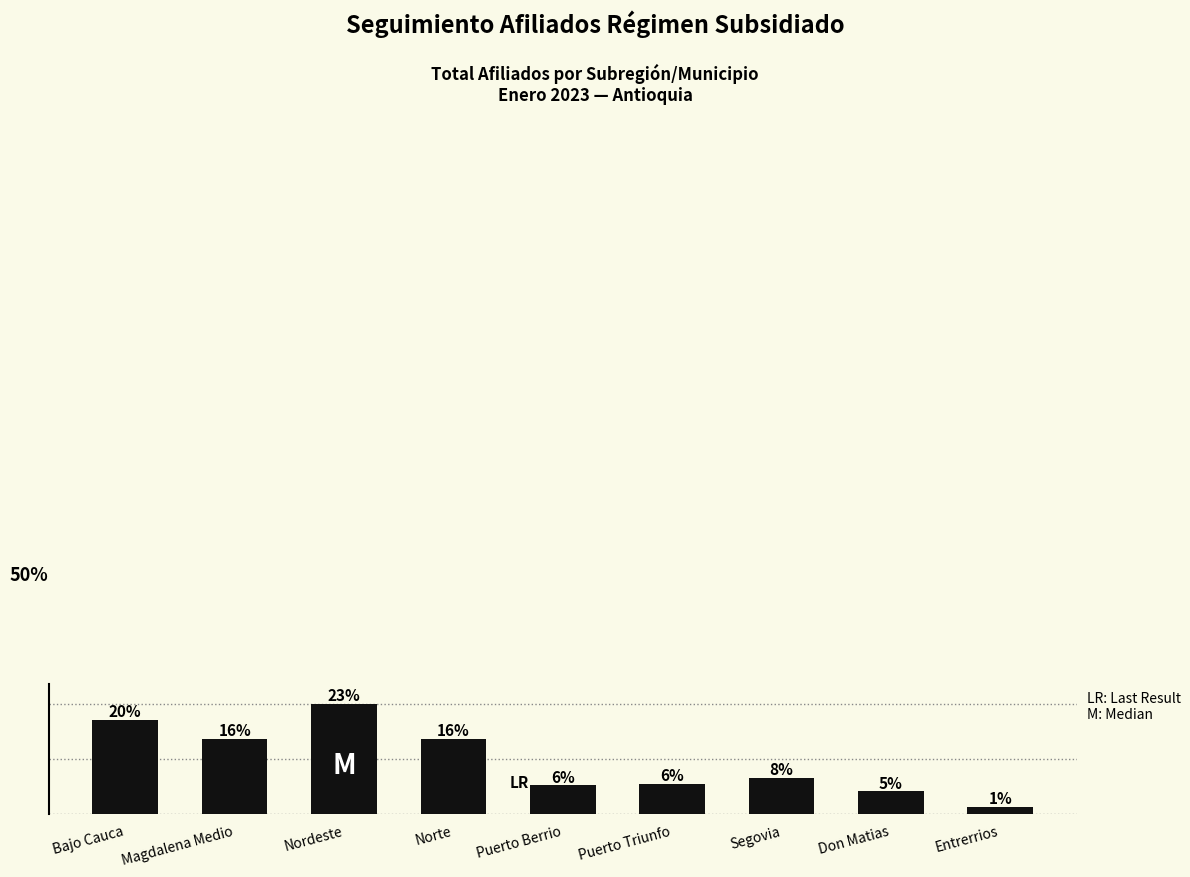

What is the label of the 7th bar from the left?

Segovia